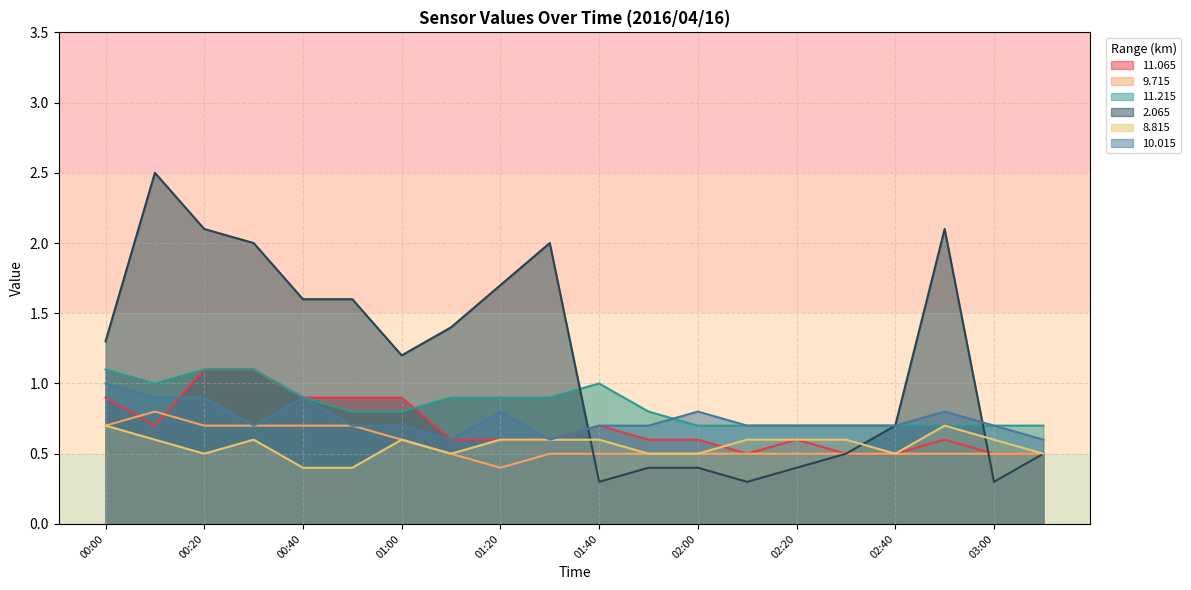

How many values in the 2.065 series exceed 1?

11